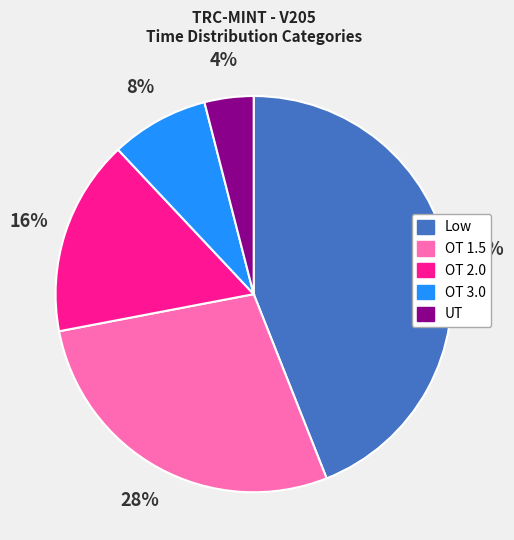

Combined, do OT 3.0 and UT account for over 50%?

No